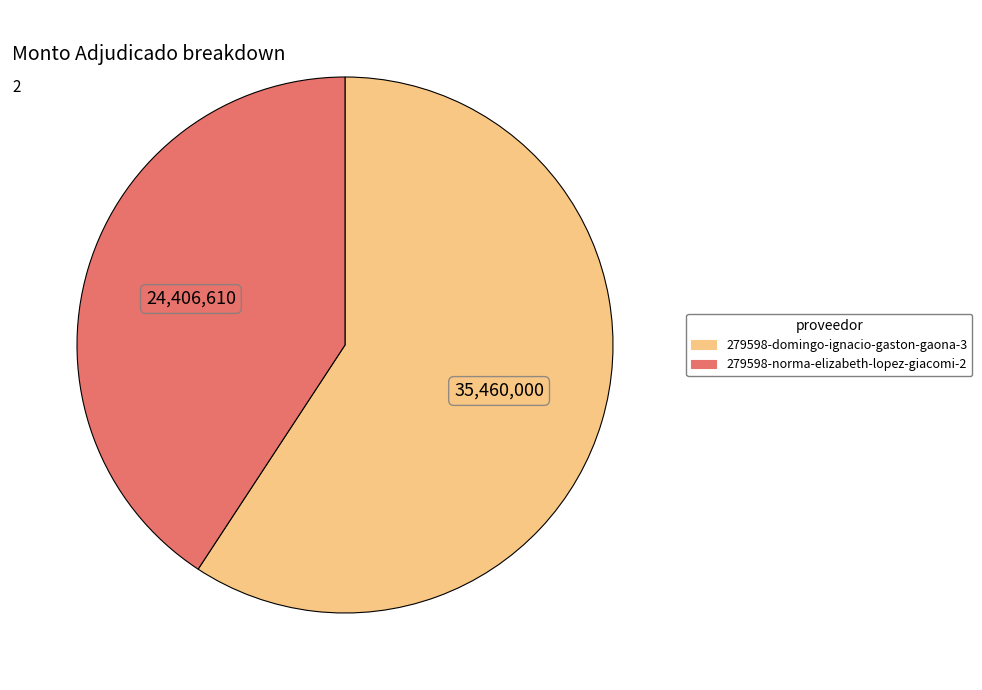

How many slices are in this pie chart?

2